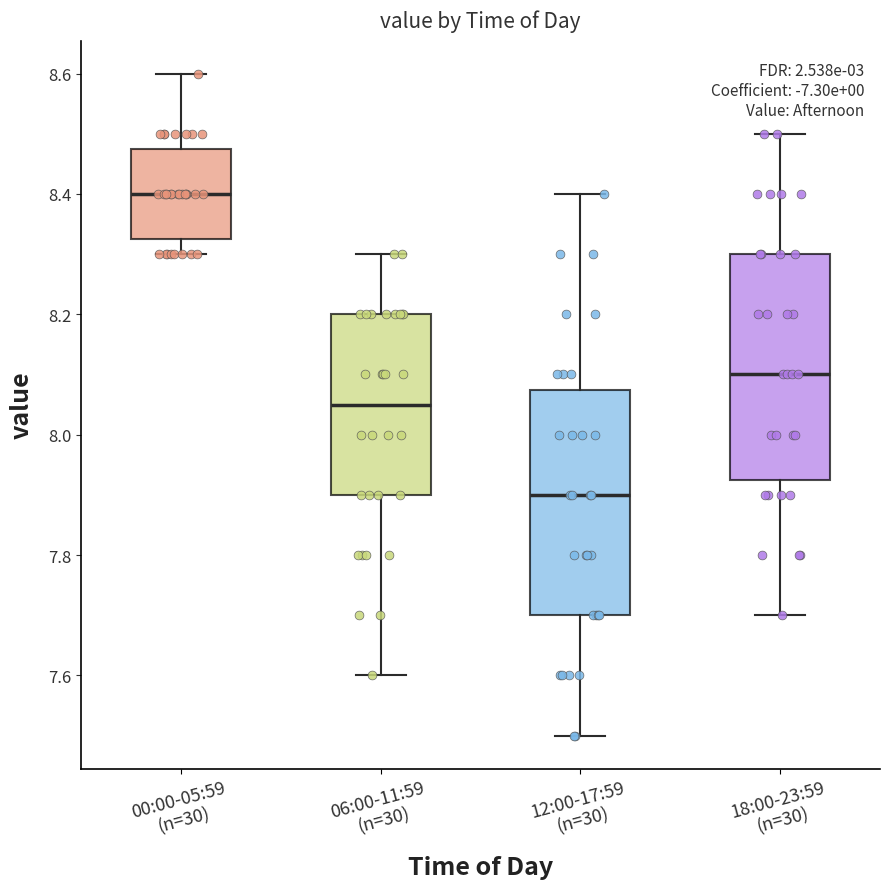

Which box's median line is the highest?

00:00-05:59 (n=30)